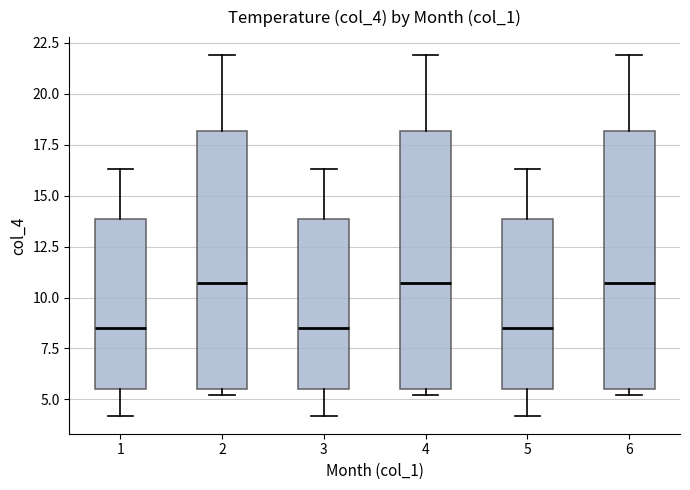

Where does the upper whisker of the box at x = 5 end on the y-axis? The values are not printed on the chart, so give them approximately, as read against the axis.

16.5